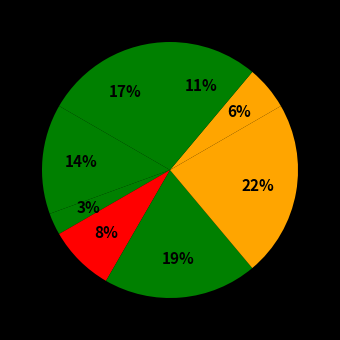

How many slices are in this pie chart?

8